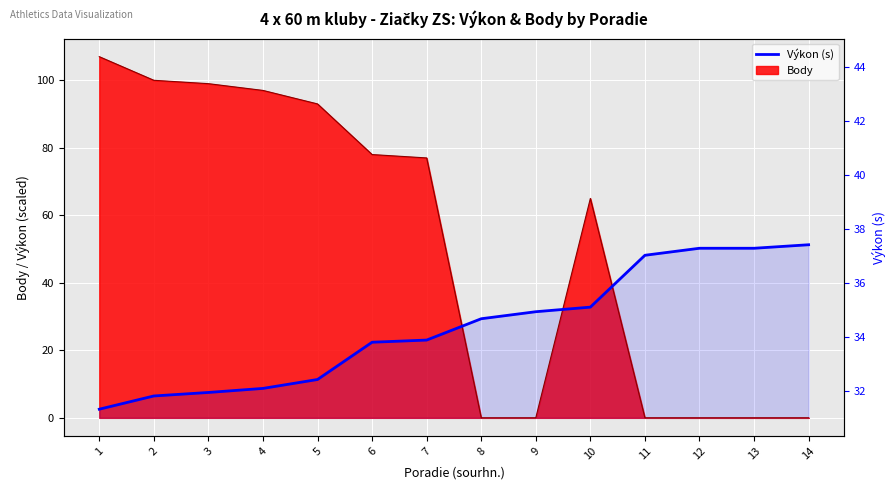

Rank the categories by value from highest to lowest.

14, 12, 13, 11, 10, 9, 8, 7, 6, 5, 4, 3, 2, 1